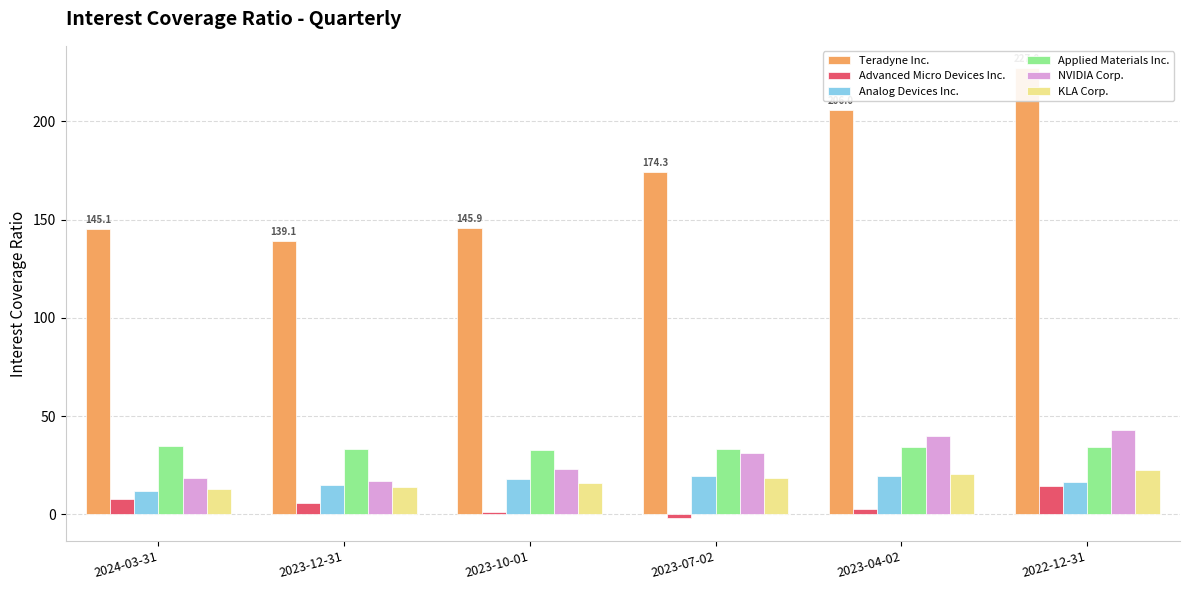

Reading right to left, what are all the values shown in this chart?

Teradyne Inc.: 227.0	206.0	174.3	145.9	139.1	145.1
Advanced Micro Devices Inc.: 14.6	2.7	-2.1	1.1	5.8	7.7
Analog Devices Inc.: 16.5	19.4	19.2	18.0	14.6	11.8
Applied Materials Inc.: 34.3	34.2	33.4	32.6	33.4	34.9
NVIDIA Corp.: 43.1	39.6	31.4	23.2	17.0	18.6
KLA Corp.: 22.8	20.3	18.2	15.8	13.8	13.0